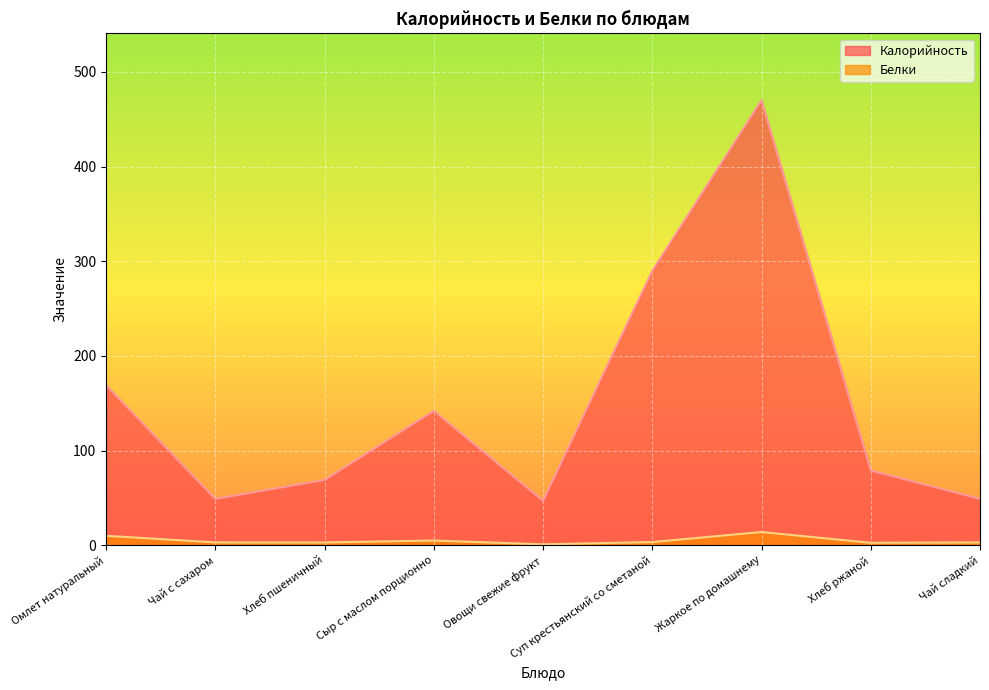

Between Омлет натуральный and Чай с сахаром, which series saw the biggest shift?

Калорийность